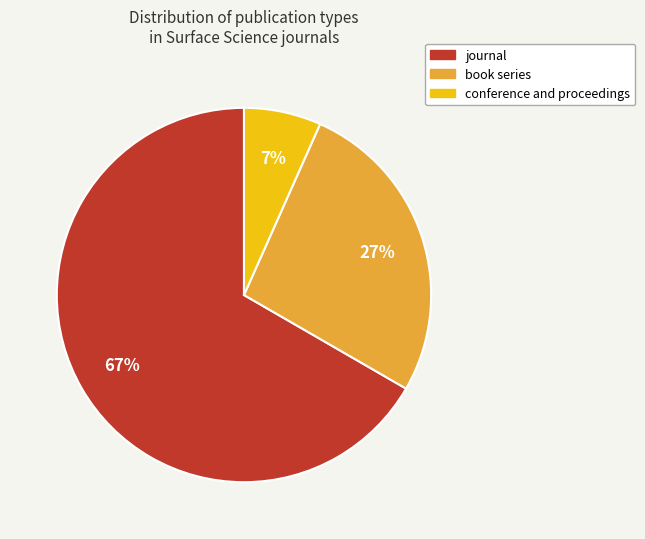

What percentage is the conference and proceedings slice, to the nearest percent?

7%